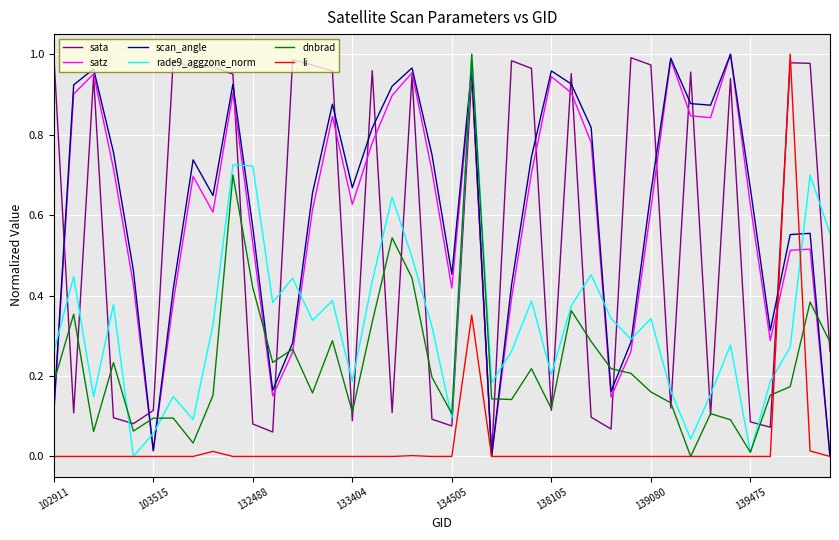

True or false: rade9_aggzone_norm and li cross at least once.

True